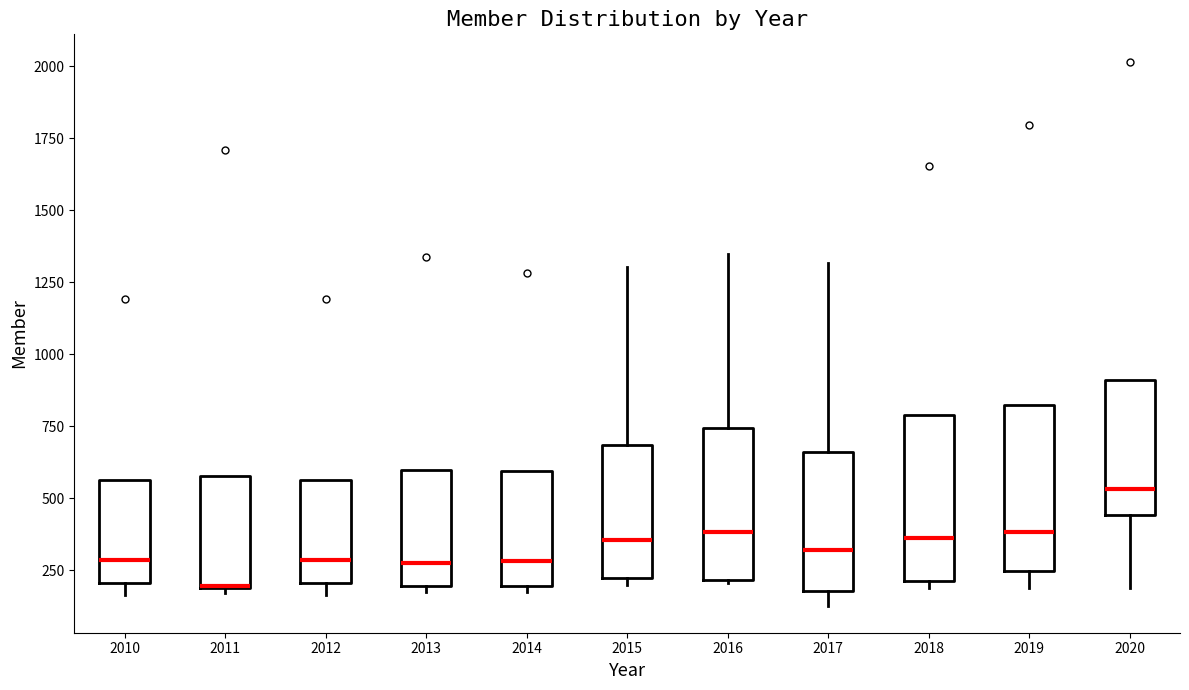

Where does the lower whisker of the box at x = 2019 end on the y-axis? The values are not printed on the chart, so give them approximately, as read against the axis.

200